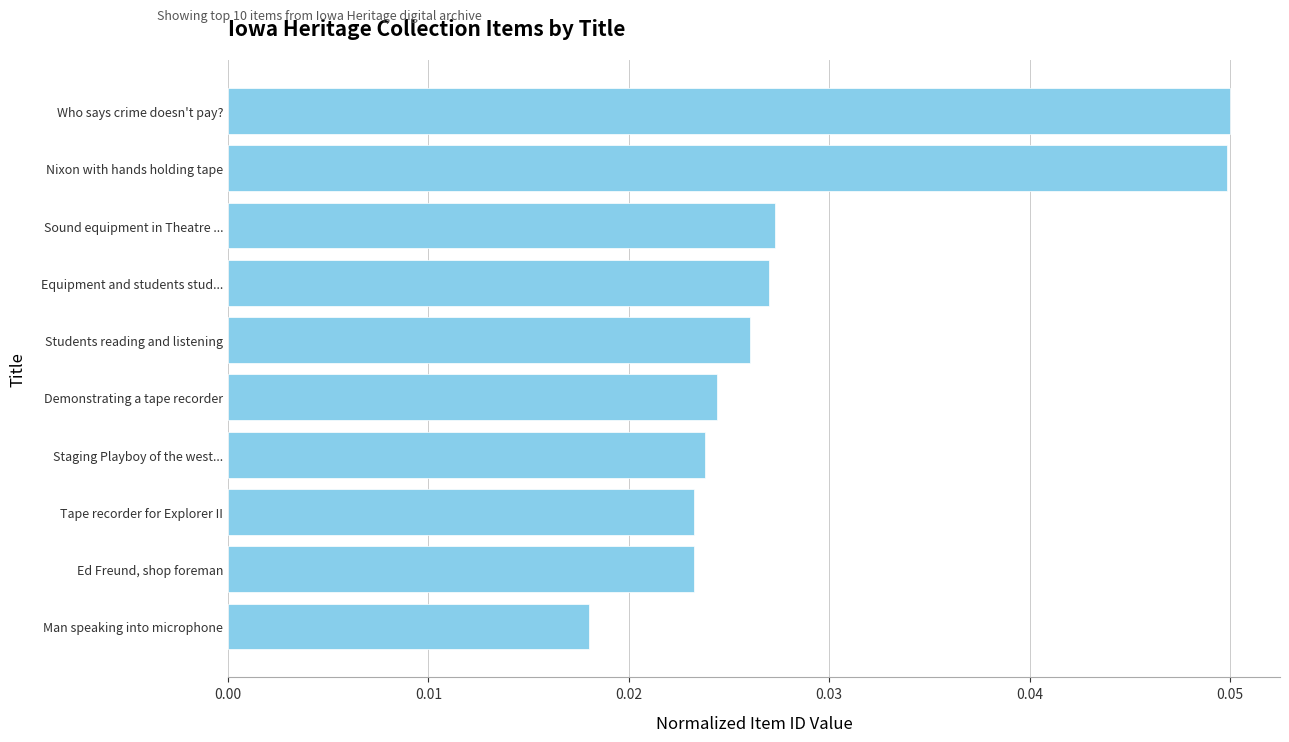

What is the sum of all values?

0.3